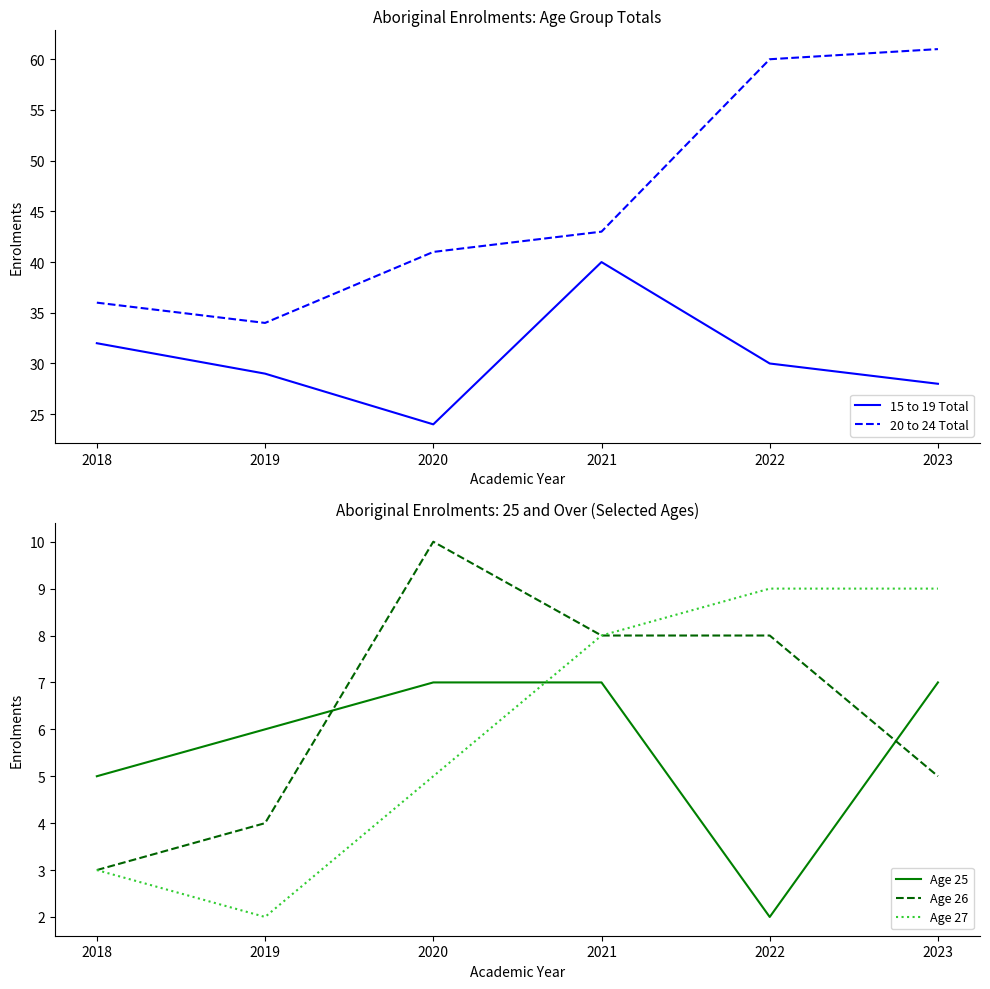

True or false: 15 to 19 Total and Age 26 intersect in this chart.

False